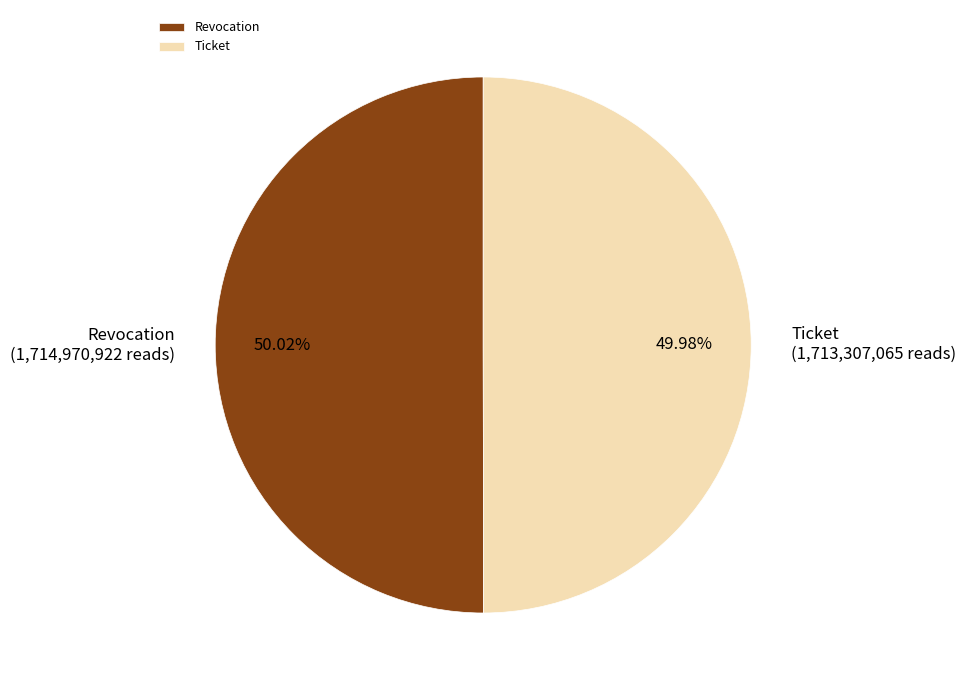

Is there any slice that represents more than half of the pie?

Yes